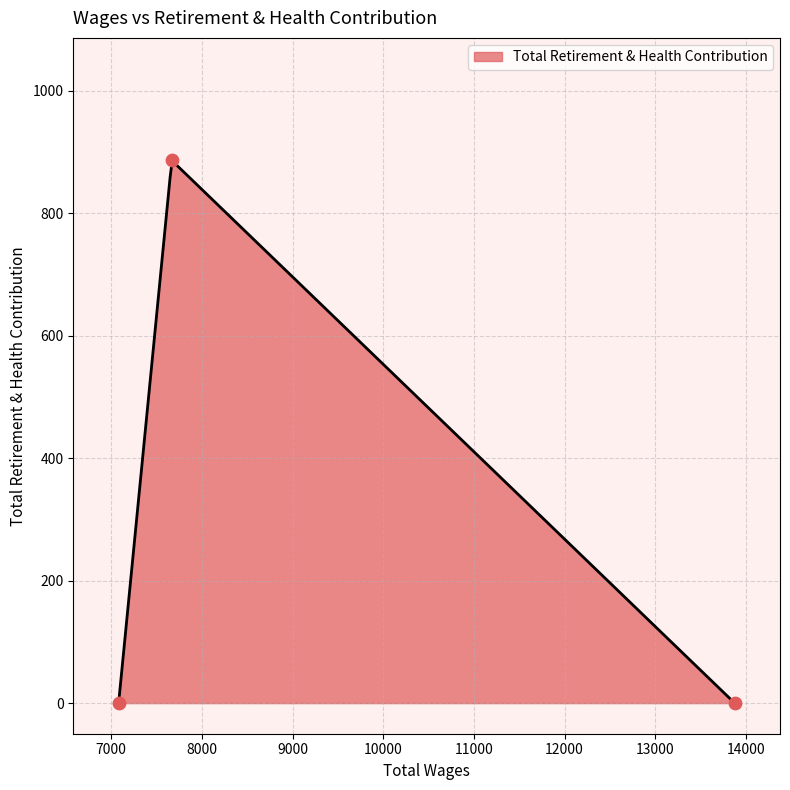

Which has a higher value, 7668.0 or 7082.0?

7668.0